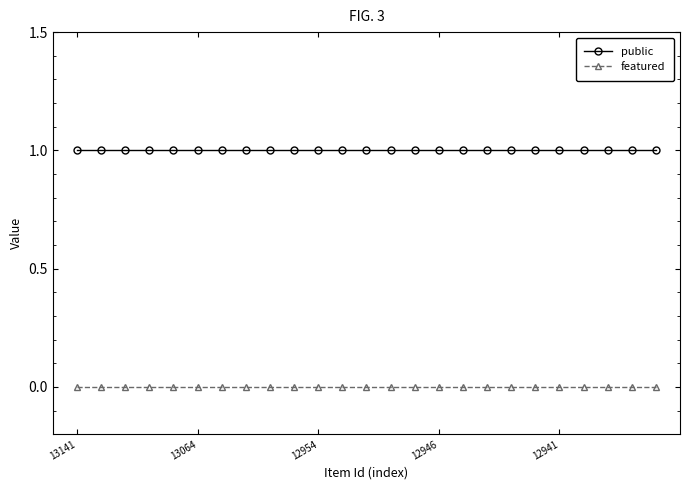

True or false: featured and public intersect in this chart.

False